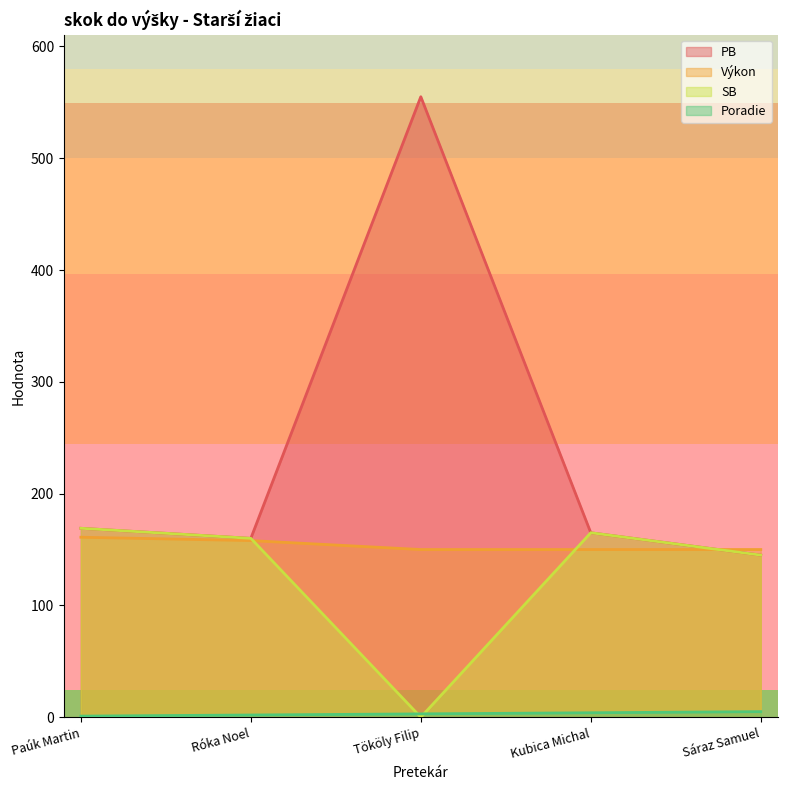

Reading left to right, what are all the values shown in this chart?

Poradie: 1	2	3	4	5
Výkon: 161	158	150	150	150
PB: 169	160	555	165	145
SB: 169	160	0	165	145